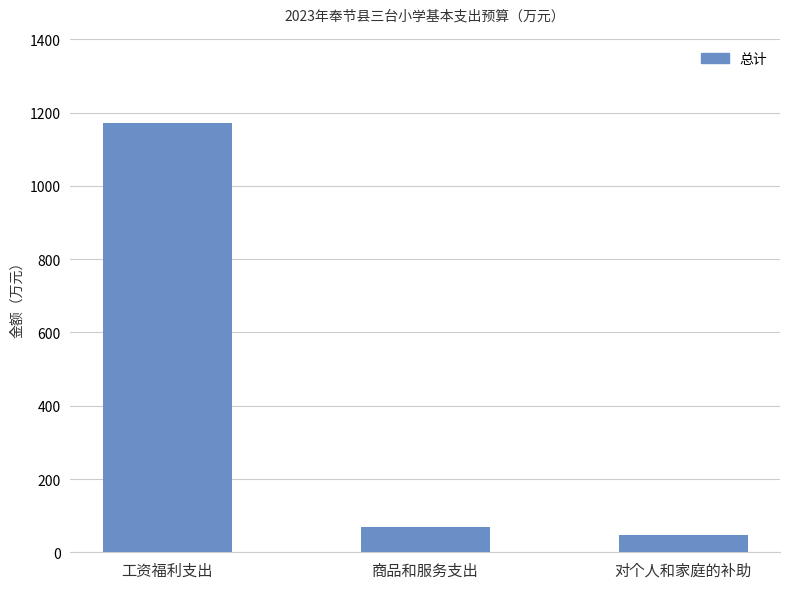

At which category does the chart reach its minimum across all series?

对个人和家庭的补助